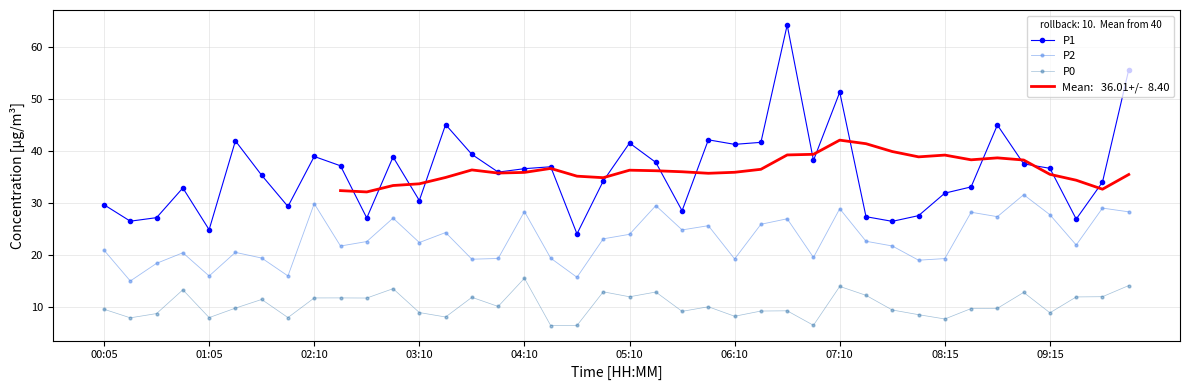

Reading right to left, list all the values displayed in this chart.

P1: 55.6	34.0	26.9	36.6	37.5	45.0	33.1	31.9	27.6	26.5	27.4	51.3	38.2	64.2	41.6	41.2	42.1	28.5	37.8	41.5	34.2	24.1	36.9	36.6	35.9	39.3	45.0	30.5	38.8	27.1	37.1	38.9	29.3	35.3	41.9	24.9	32.9	27.2	26.5	29.7
P2: 28.3	29.0	21.9	27.7	31.6	27.4	28.2	19.3	19.0	21.7	22.6	28.9	19.5	27.0	25.9	19.2	25.6	24.8	29.5	24.0	23.1	15.7	19.4	28.3	19.3	19.2	24.3	22.4	27.1	22.6	21.7	29.9	16.0	19.4	20.5	16.0	20.4	18.4	15.0	20.9
P0: 14.1	12.0	12.0	8.9	12.8	9.8	9.7	7.7	8.6	9.5	12.3	14.0	6.5	9.3	9.3	8.2	10.1	9.2	12.9	12.0	12.9	6.5	6.5	15.5	10.1	11.9	8.1	9.0	13.5	11.7	11.8	11.8	8.0	11.5	9.8	8.0	13.3	8.8	7.9	9.6